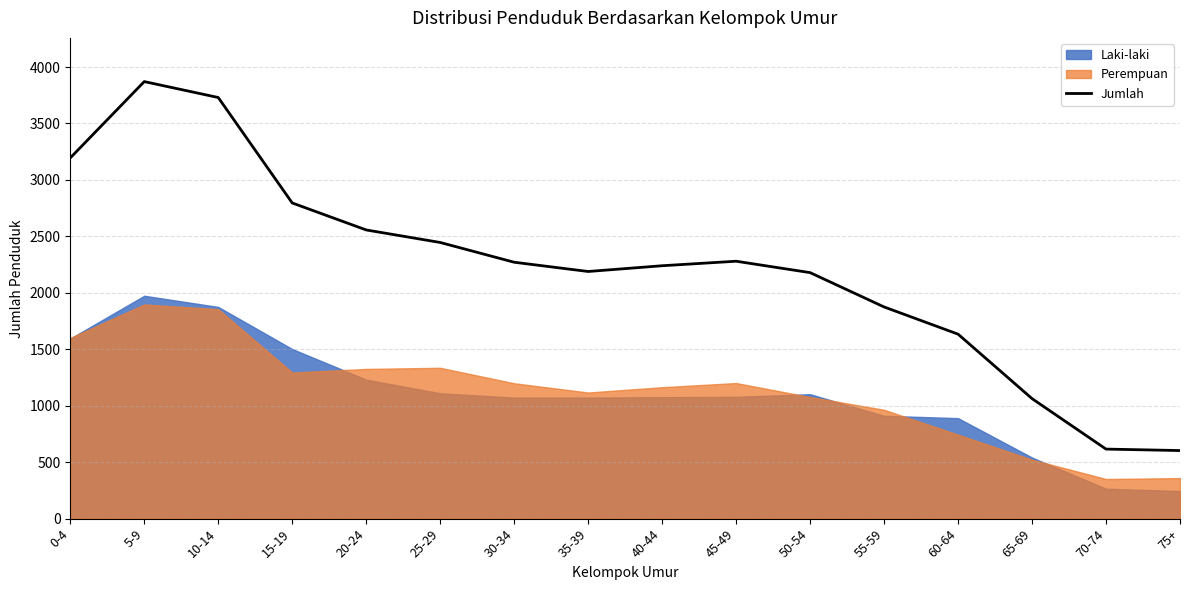

What is the ratio of the value at 40-44 to the value at 25-29?

0.9